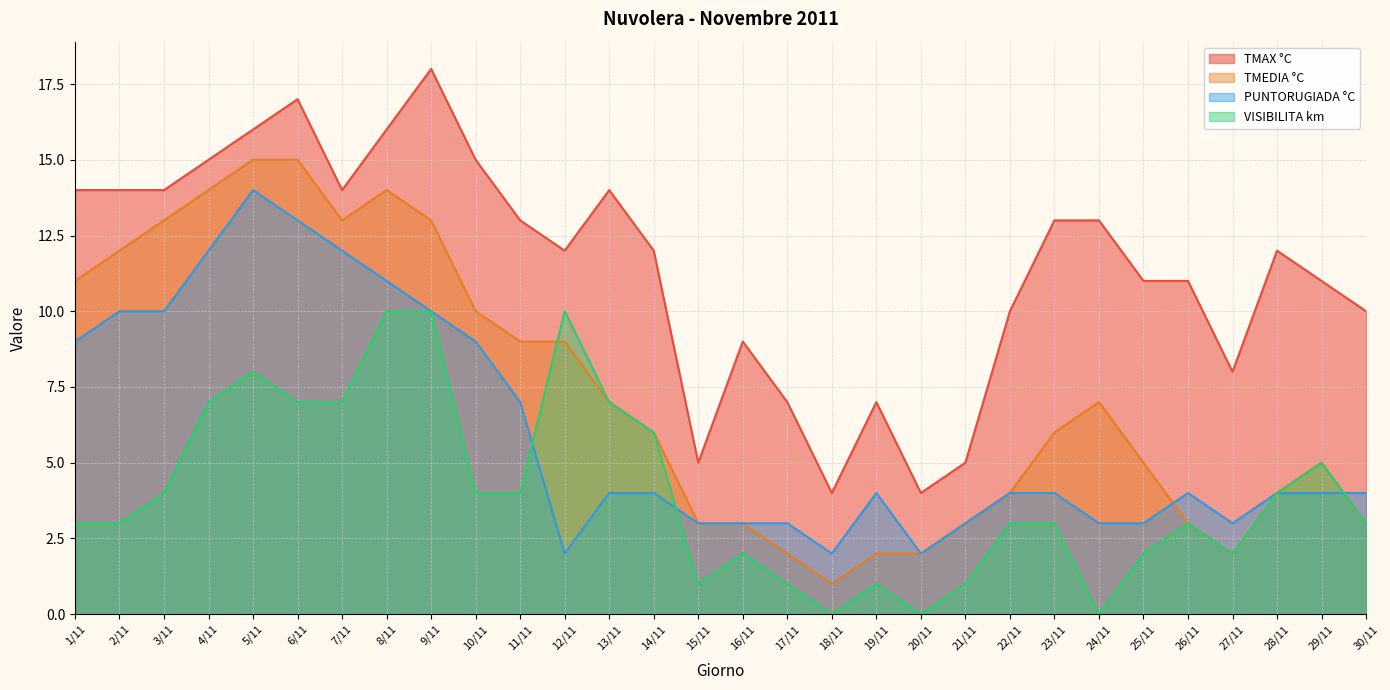

What is the value of the TMEDIA °C point at the 20th from the left?

2